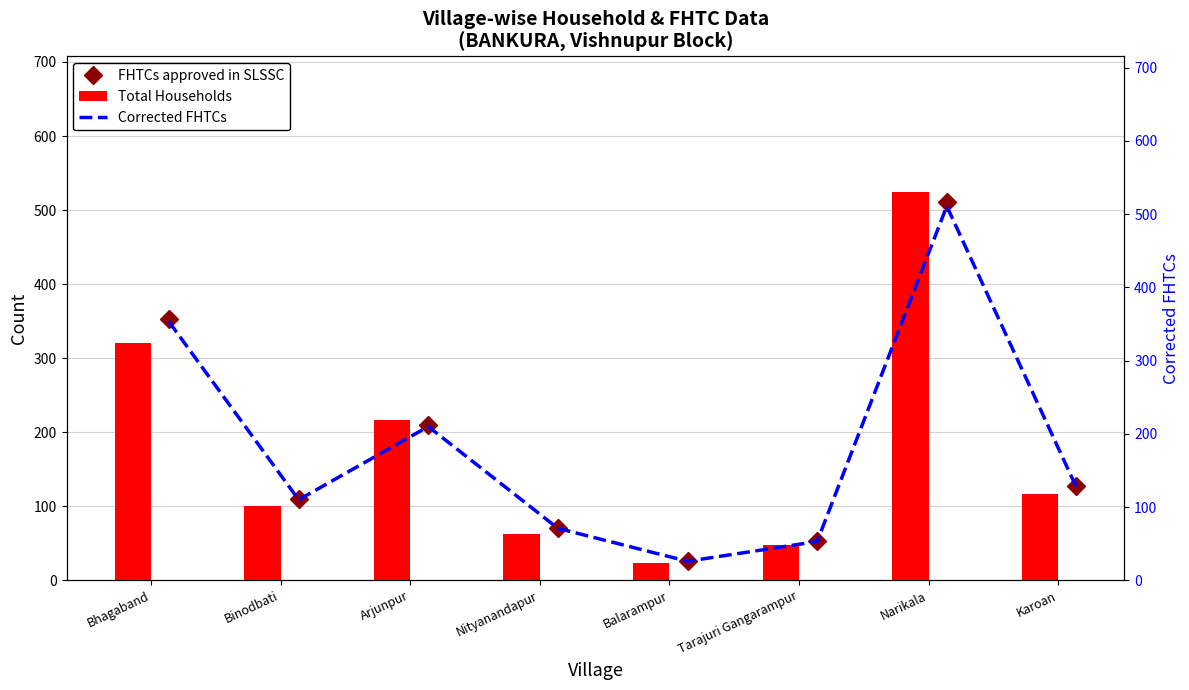

Reading left to right, what are all the values shown in this chart?

FHTCs approved in SLSSC: 353	110	210	71	26	53	511	127
Total Households: 320	100	217	62	23	48	524	116
Corrected FHTCs: 353	110	210	71	26	53	511	127